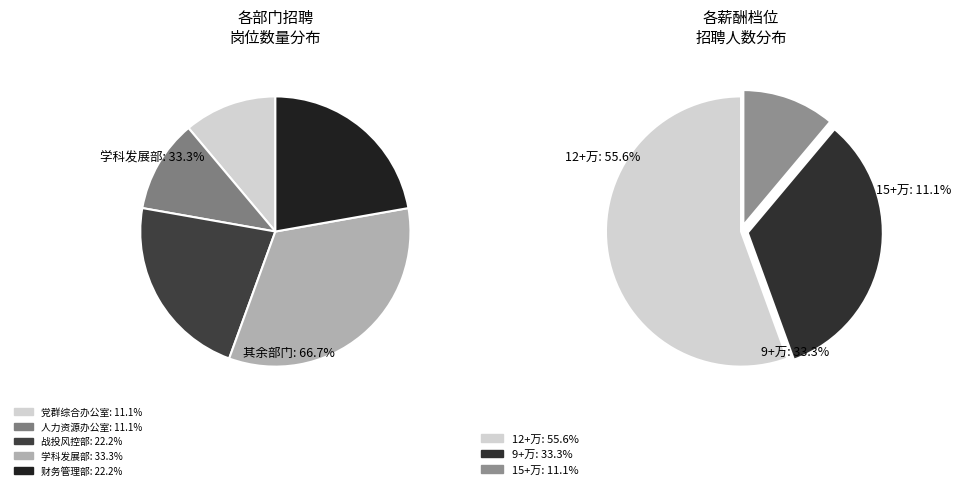

To the nearest percent, what percentage of the pie is 战投风控部?

22%